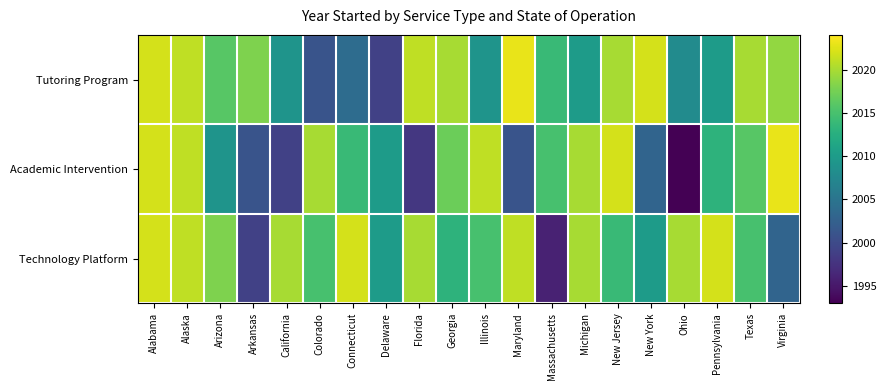

Count the number of data series in this chart.

3